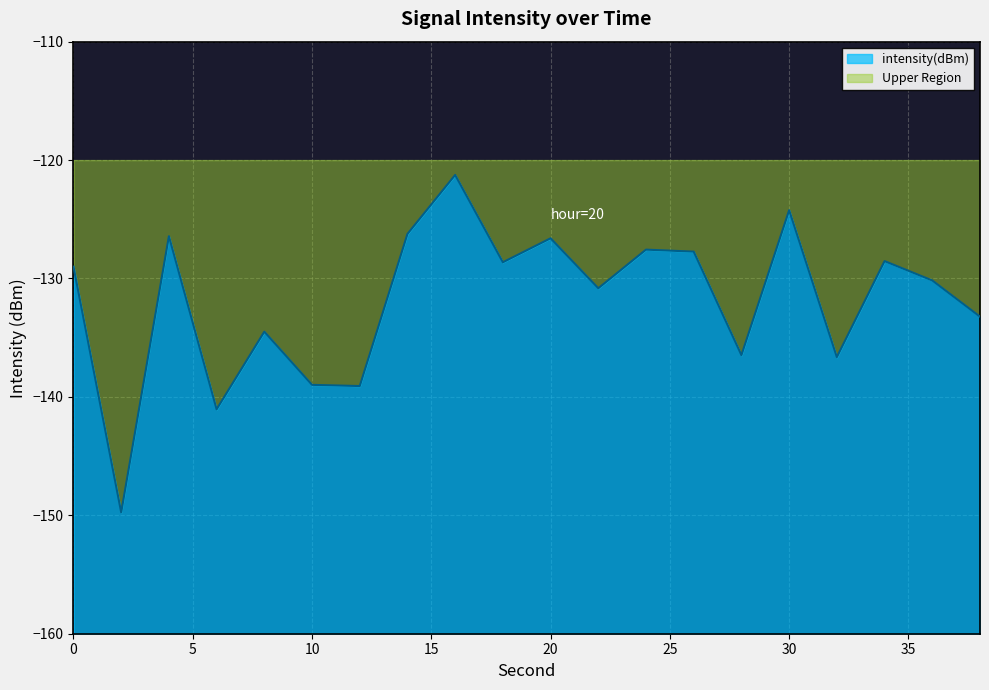

Reading left to right, list all the values displayed in this chart.

-129.0	-149.8	-126.4	-141.0	-134.5	-139.0	-139.1	-126.2	-121.3	-128.6	-126.6	-130.8	-127.6	-127.7	-136.5	-124.2	-136.6	-128.5	-130.2	-133.2